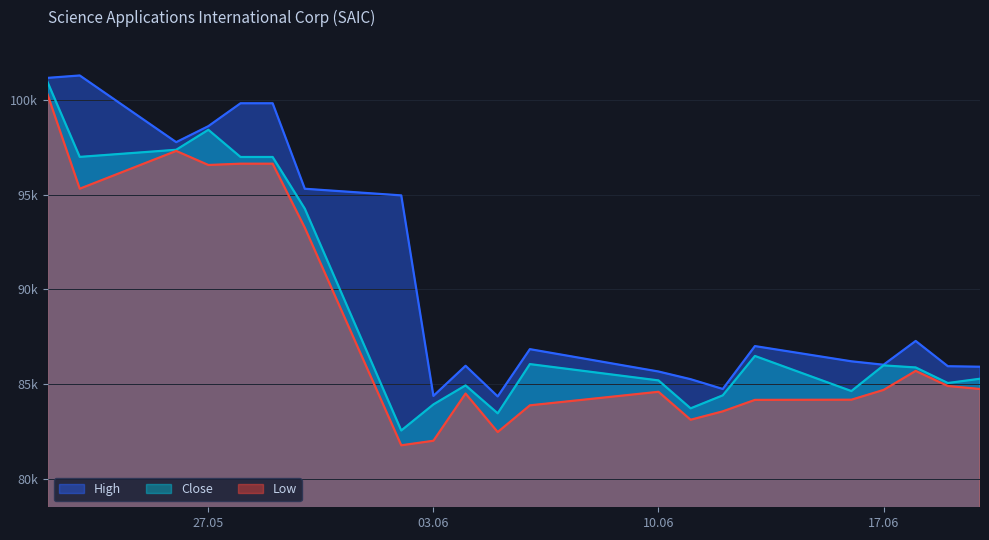

Which series has the largest range (max minus min)?

Low